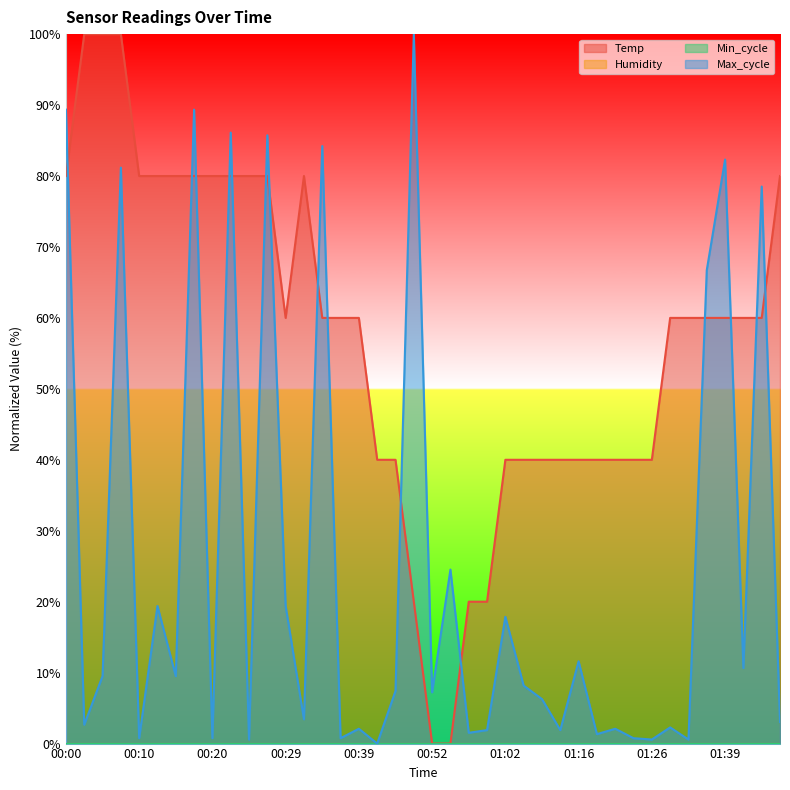

Where do Max_cycle and Temp first cross each other?

00:00 and 00:02